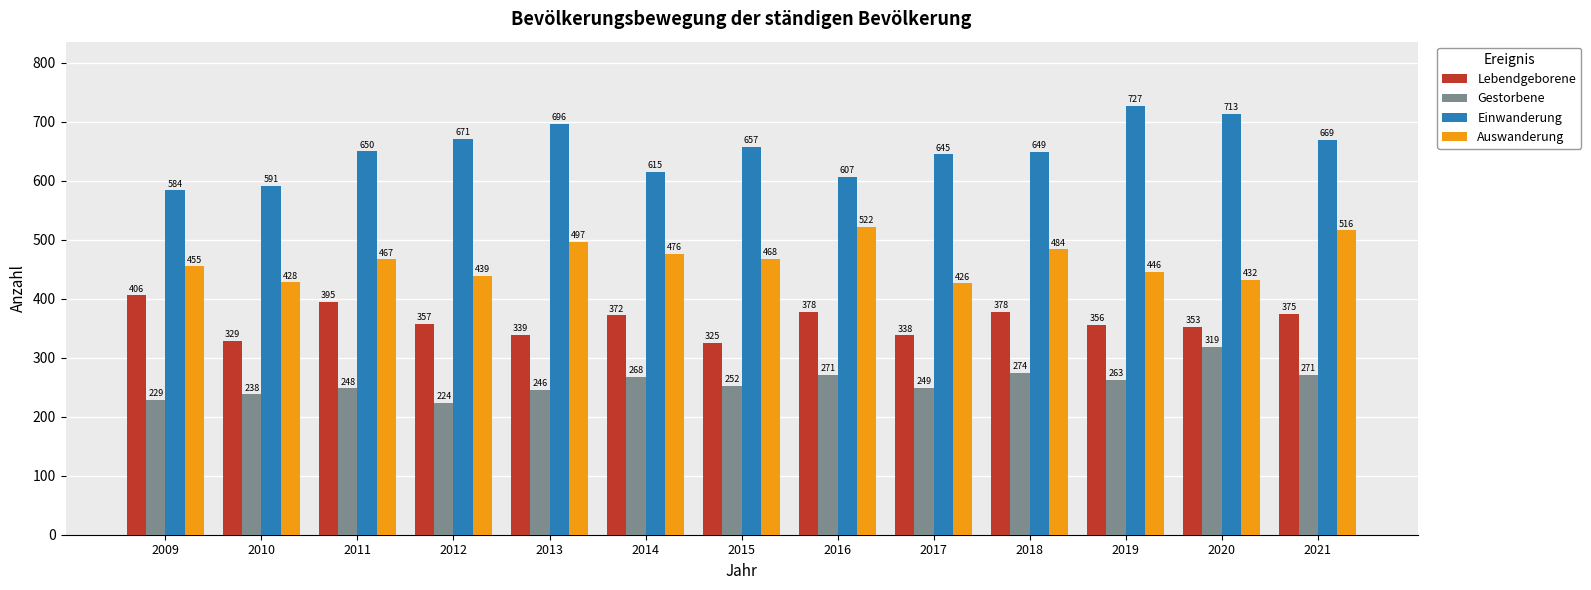

Which series has the widest spread of values?

Einwanderung